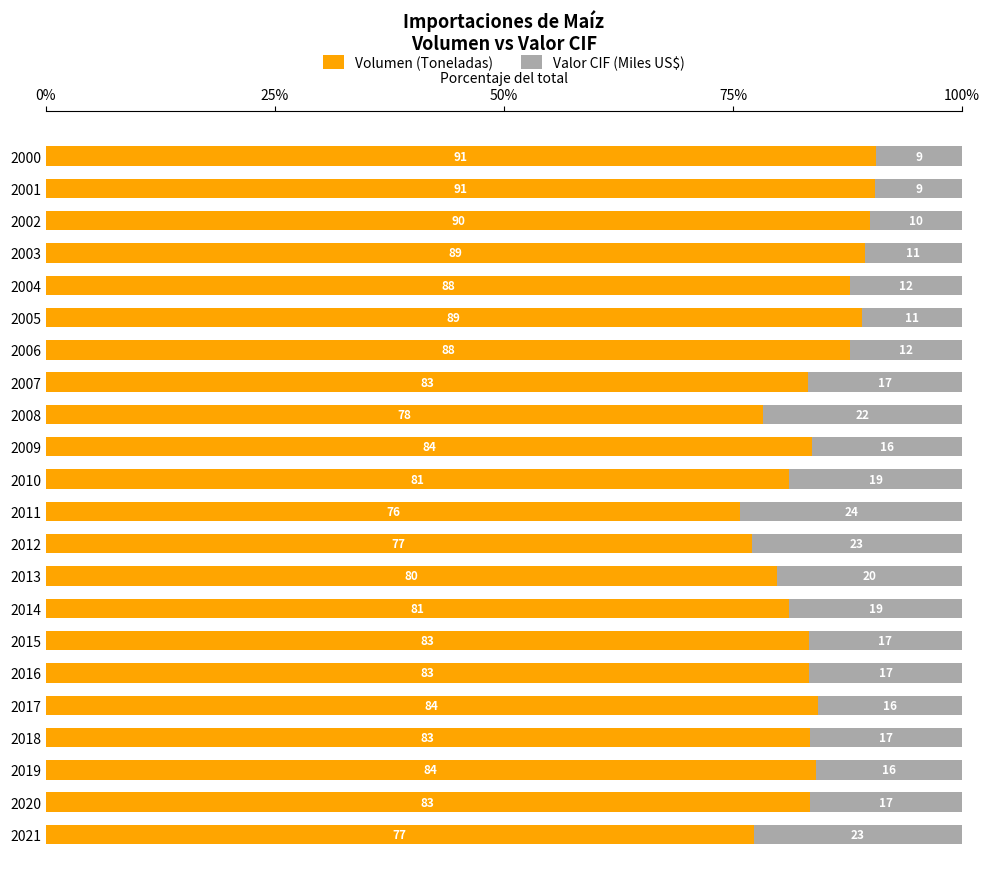

What is the maximum value for Volumen (Toneladas)?

90.6